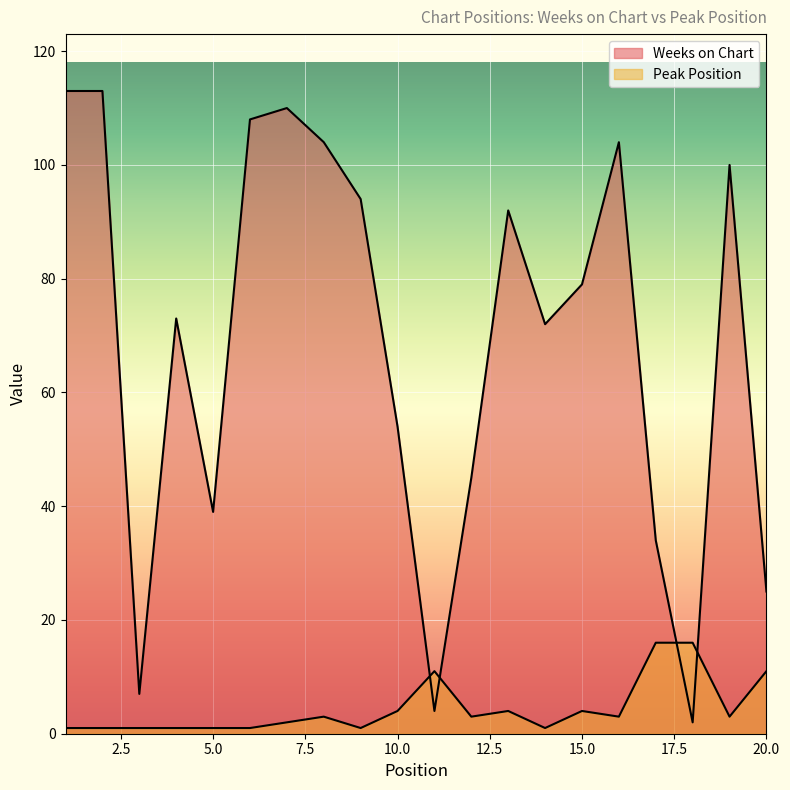

At which category does Peak Position reach its first local valley?

9